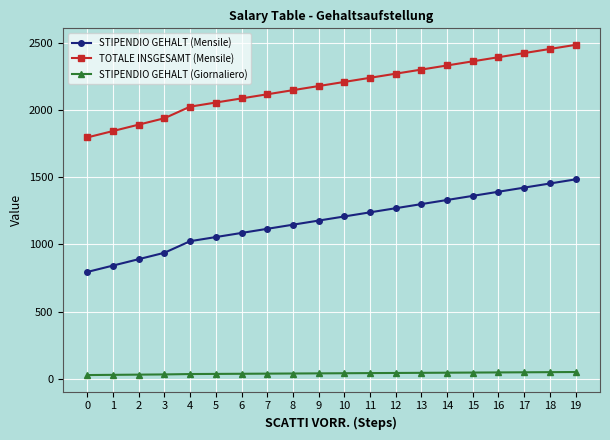

What are all the series names shown in the legend?

STIPENDIO GEHALT (Mensile), TOTALE INSGESAMT (Mensile), STIPENDIO GEHALT (Giornaliero)